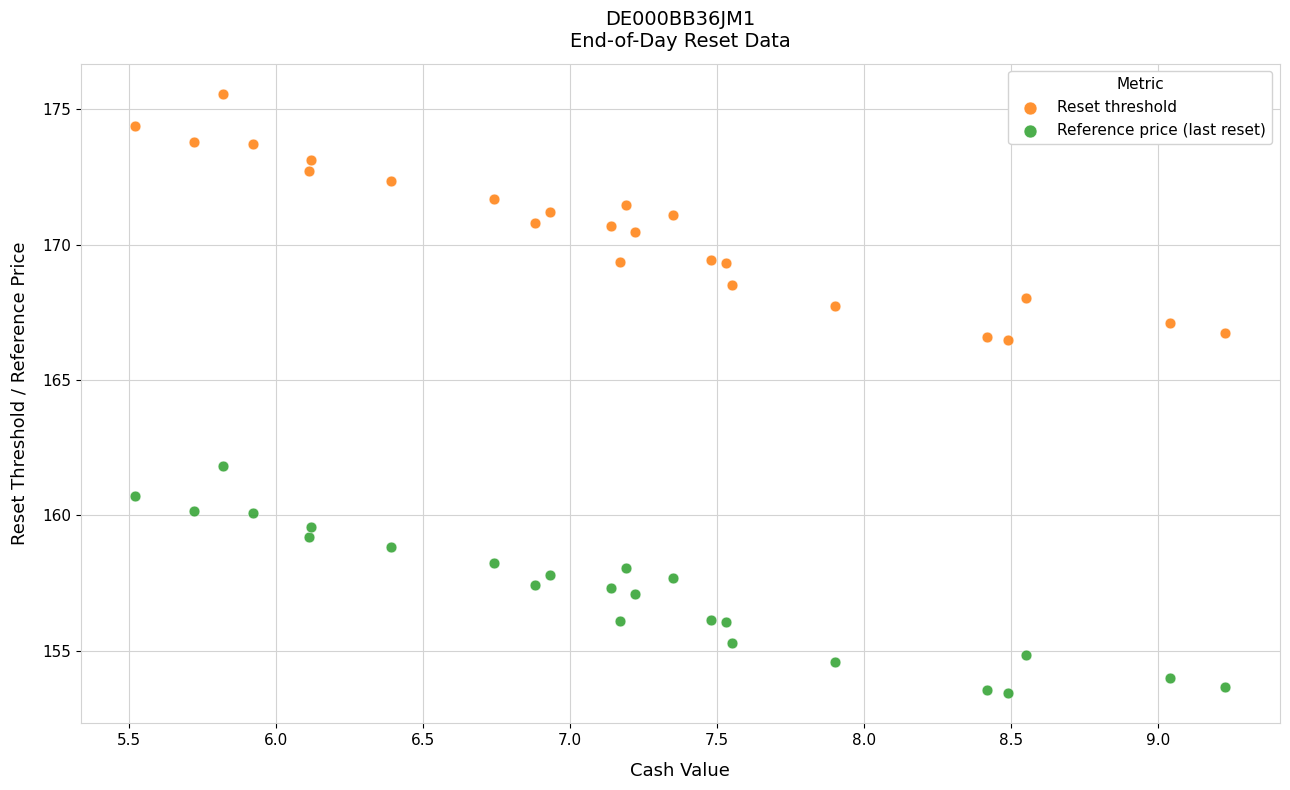

Across all data points, what is the range of Y values (max minus min)?

22.2